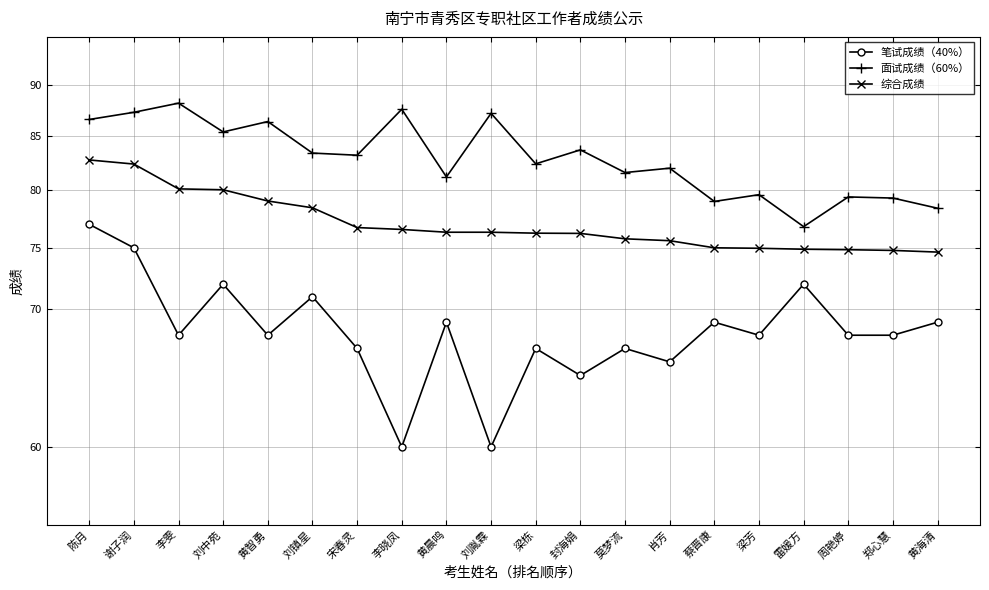

What is the difference between the maximum and second lowest values in the 综合成绩 series?

8.0